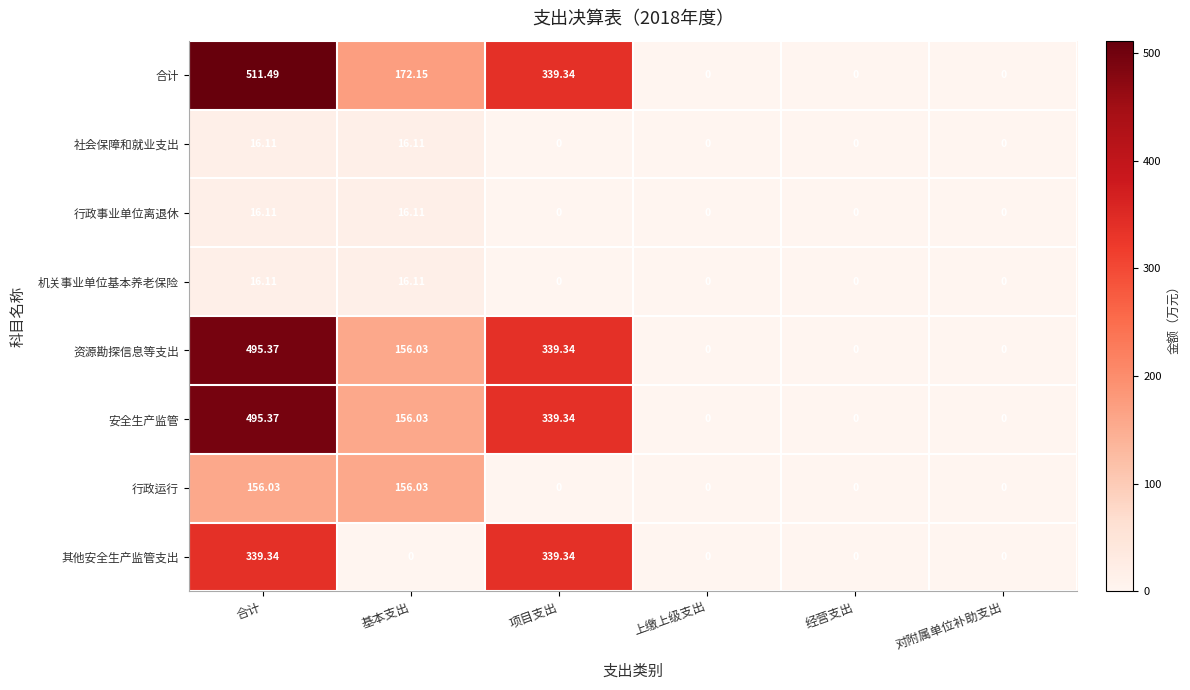

Which label corresponds to the largest value in the chart?

合计